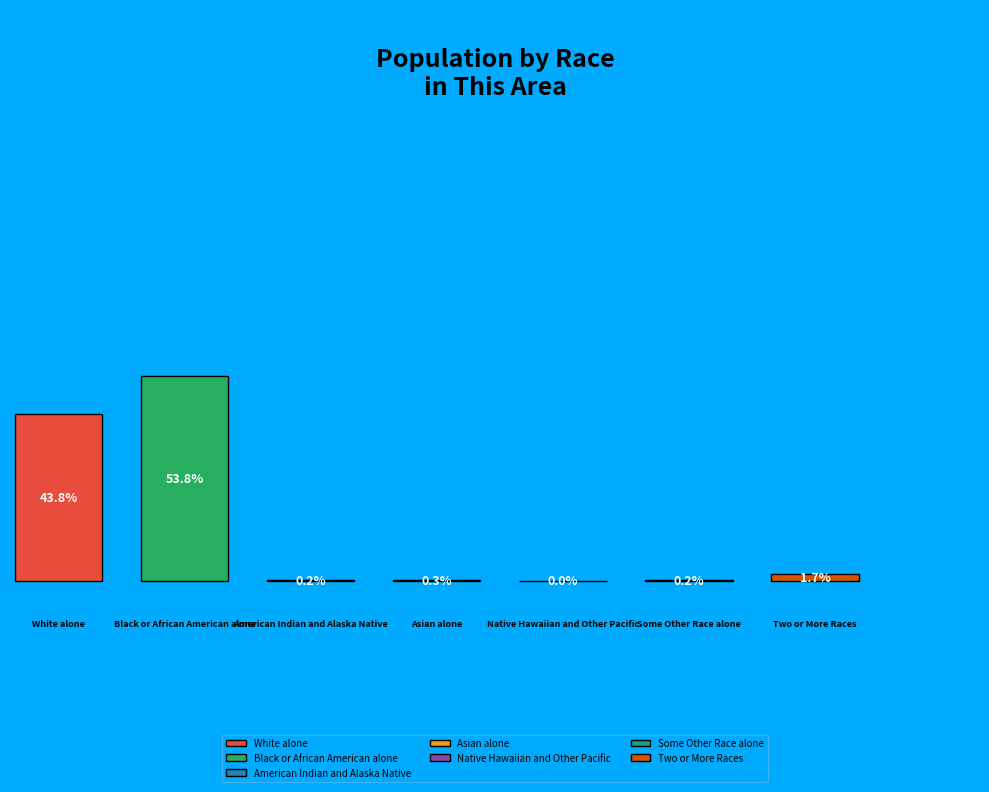

To the nearest percent, what is the difference between the largest and smallest slice percentages?

54%